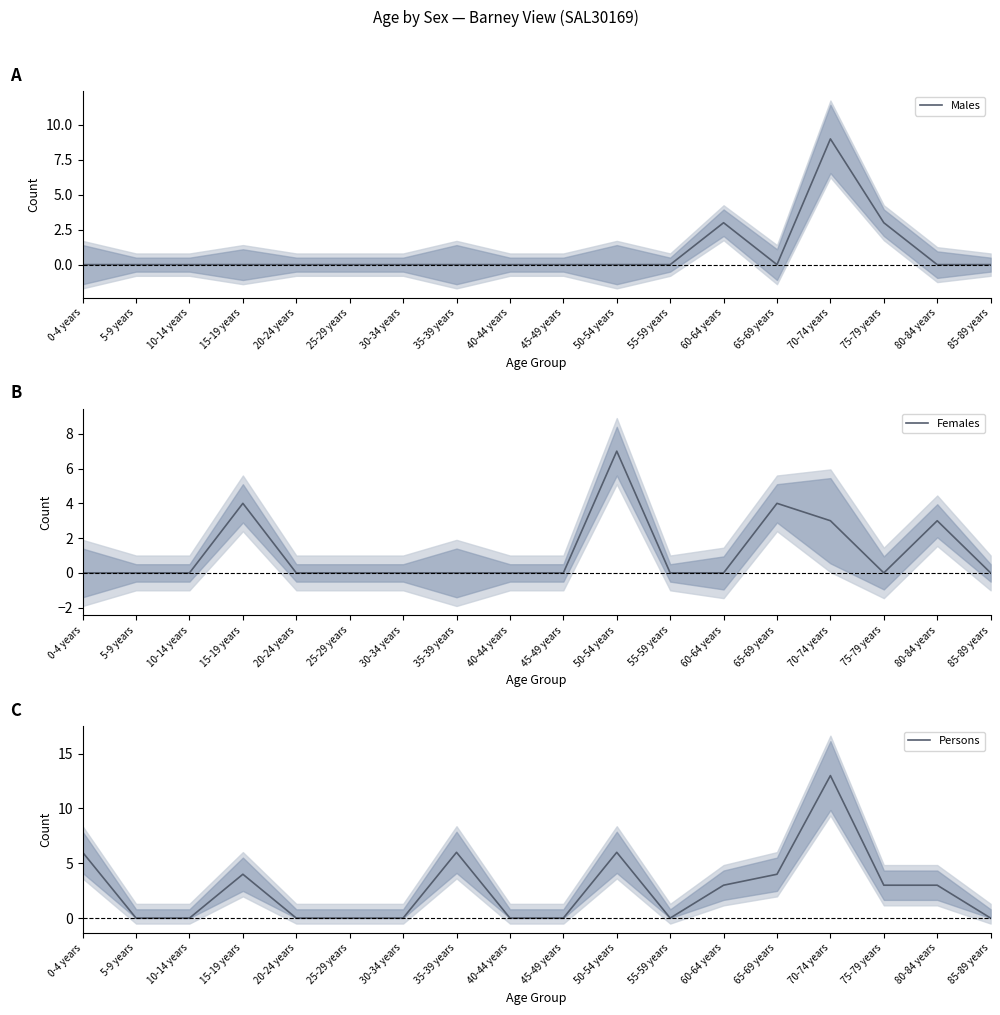

How many positive values does the Females series have?

5